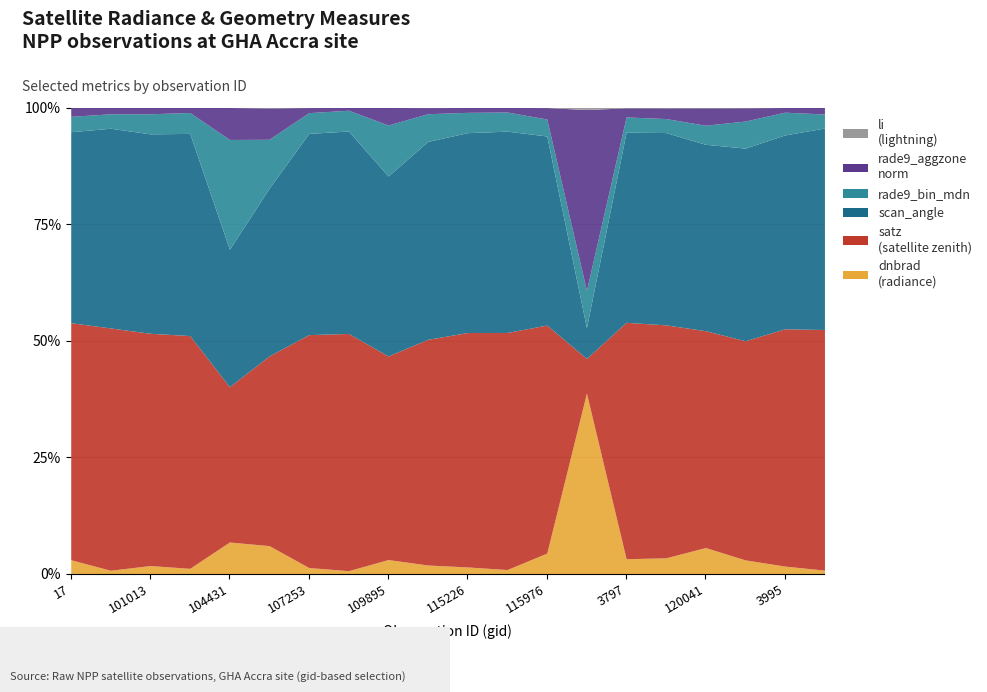

True or false: rade9_bin_mdn and satz cross at least once.

True